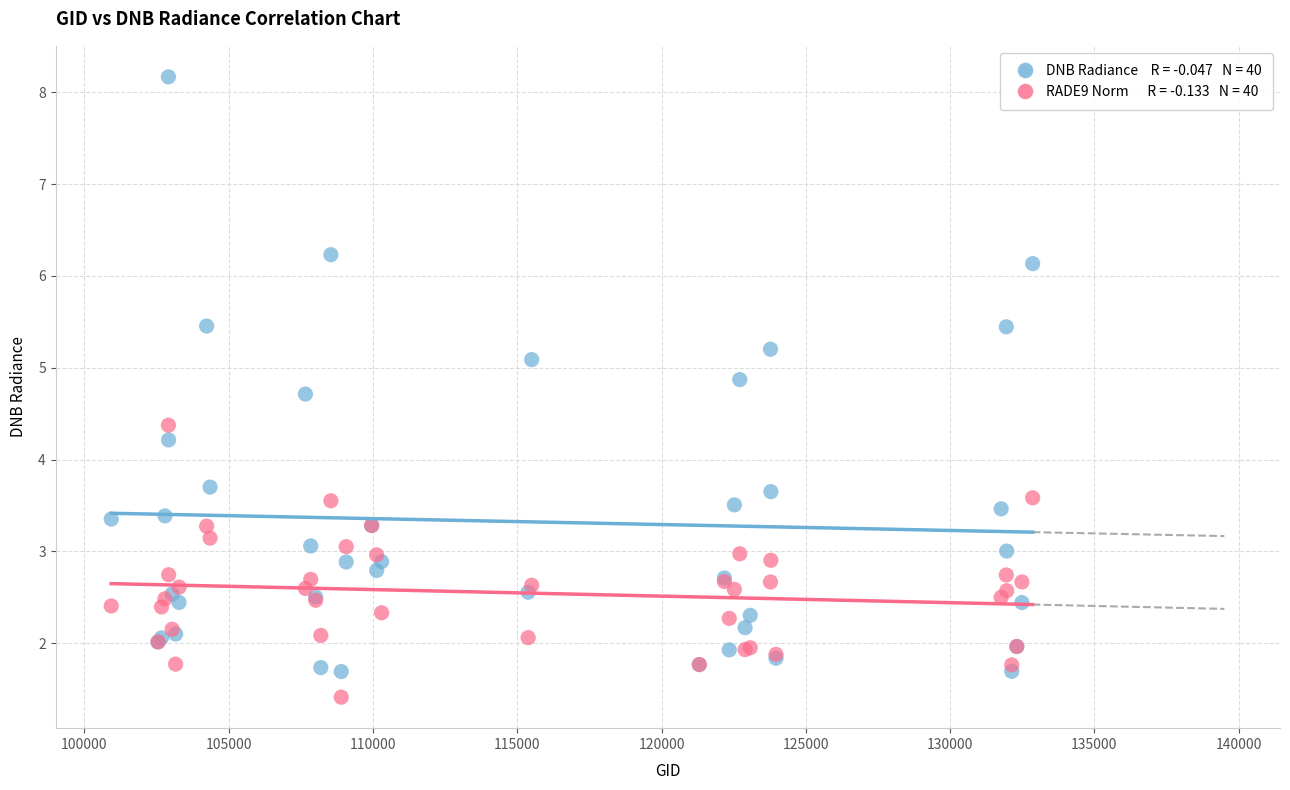

Across all series, what Y value is closest to 4?

4.2